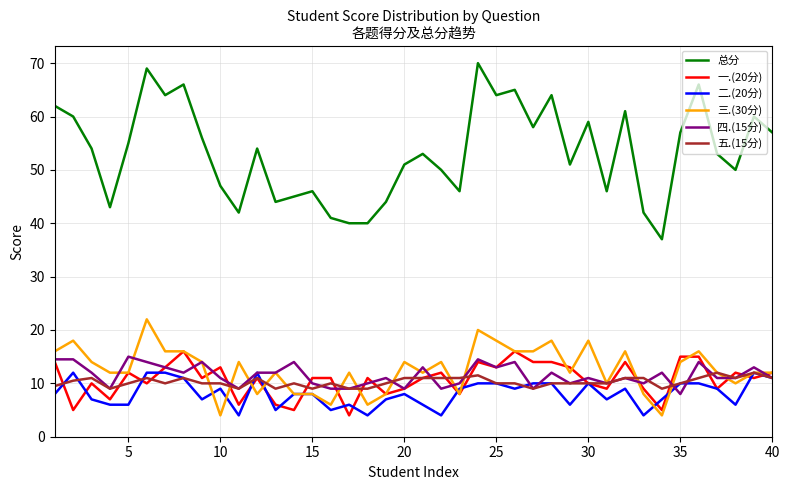

What is the highest value of the 四.(15分) series?

15.0